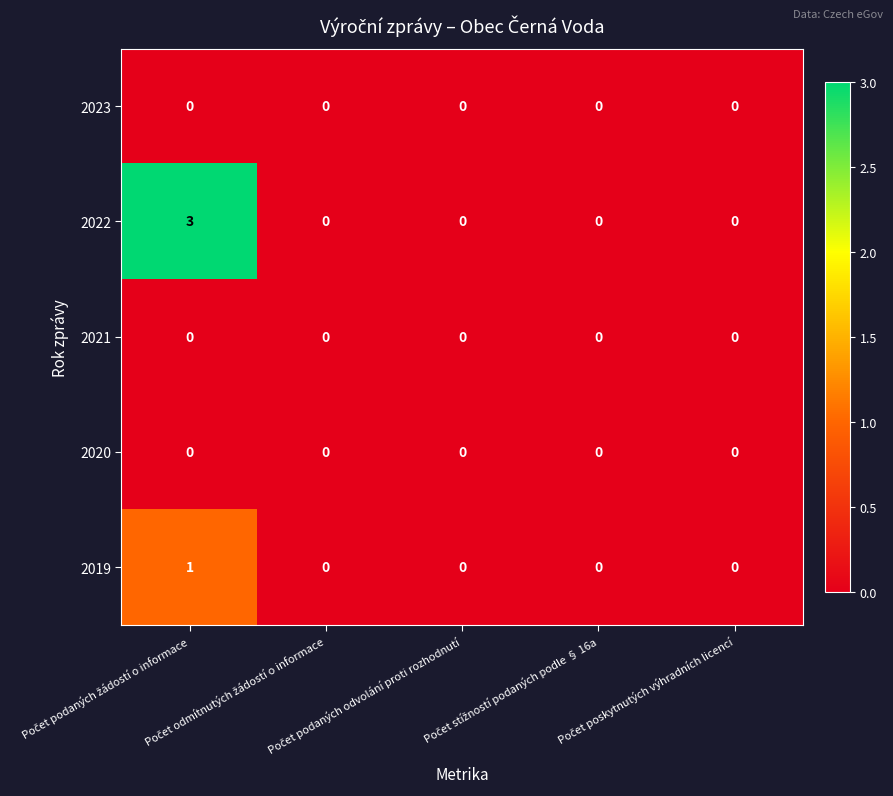

How many distinct data groups are displayed?

5